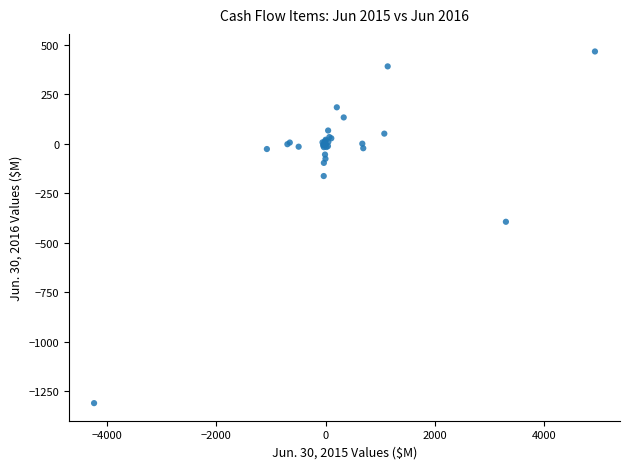

What Y value in the scatter plot is closest to -421?

-394.0